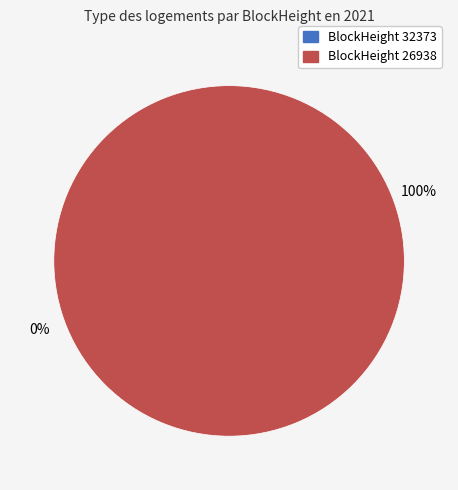

What is the largest slice in the pie chart?

26938